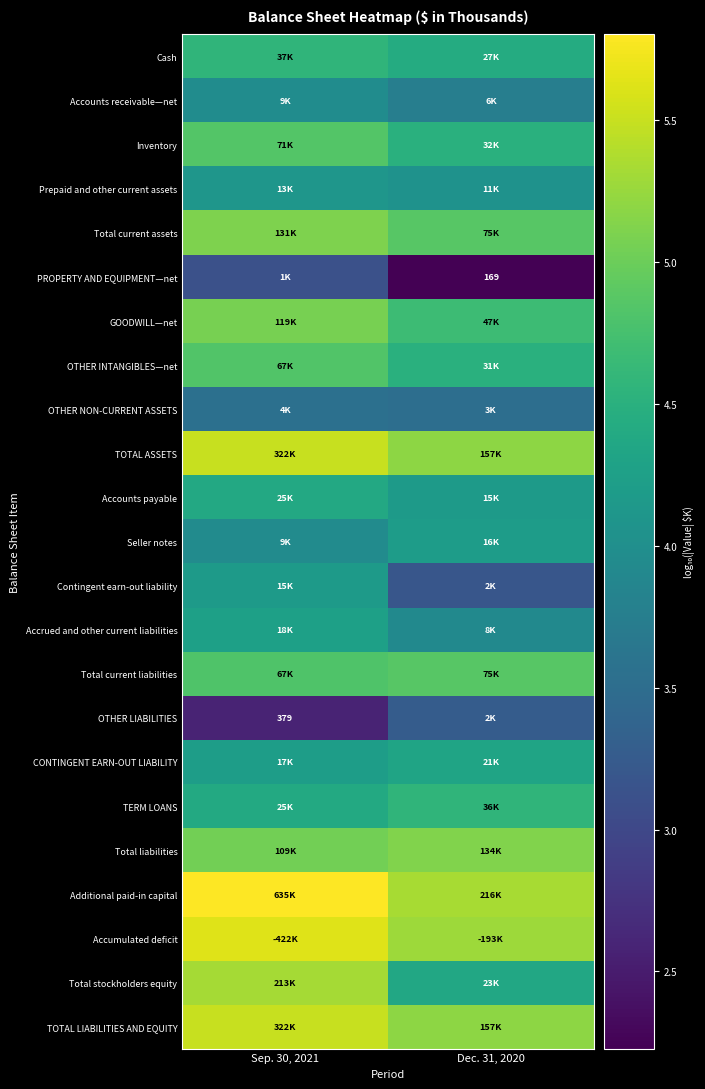

List the labels in order of Total current liabilities value, smallest first.

Sep. 30, 2021, Dec. 31, 2020